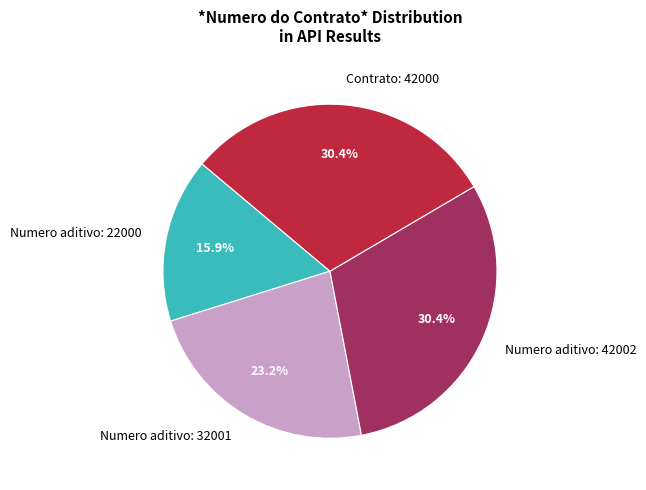

Which has a higher value, Numero aditivo: 42002 or Numero aditivo: 22000?

Numero aditivo: 42002